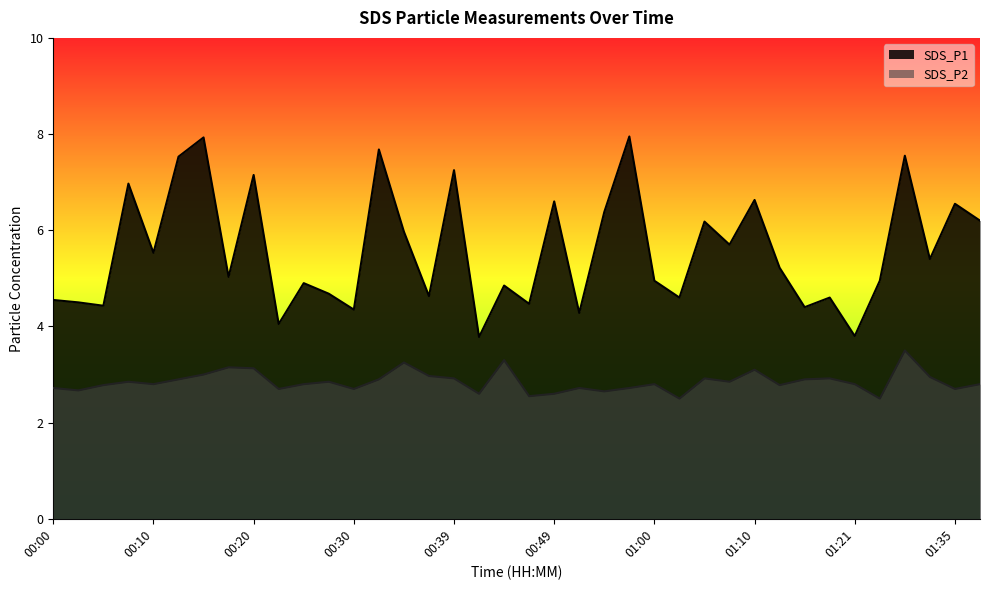

Rank the series by their average value, from highest to lowest.

SDS_P1, SDS_P2